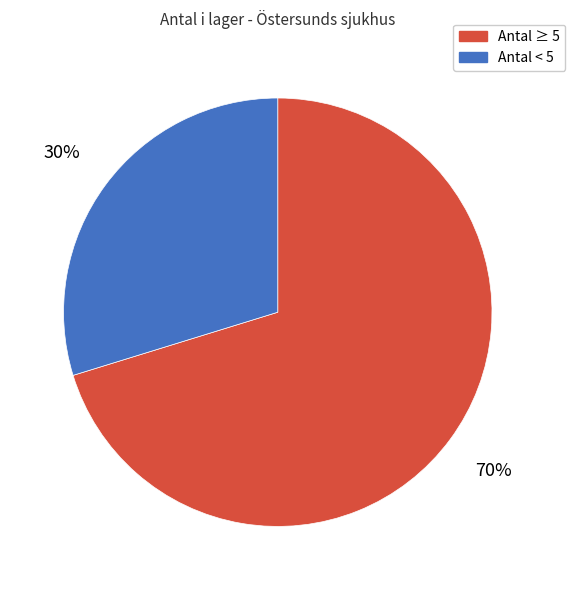

To the nearest percent, what is the difference between the largest and smallest slice percentages?

40%